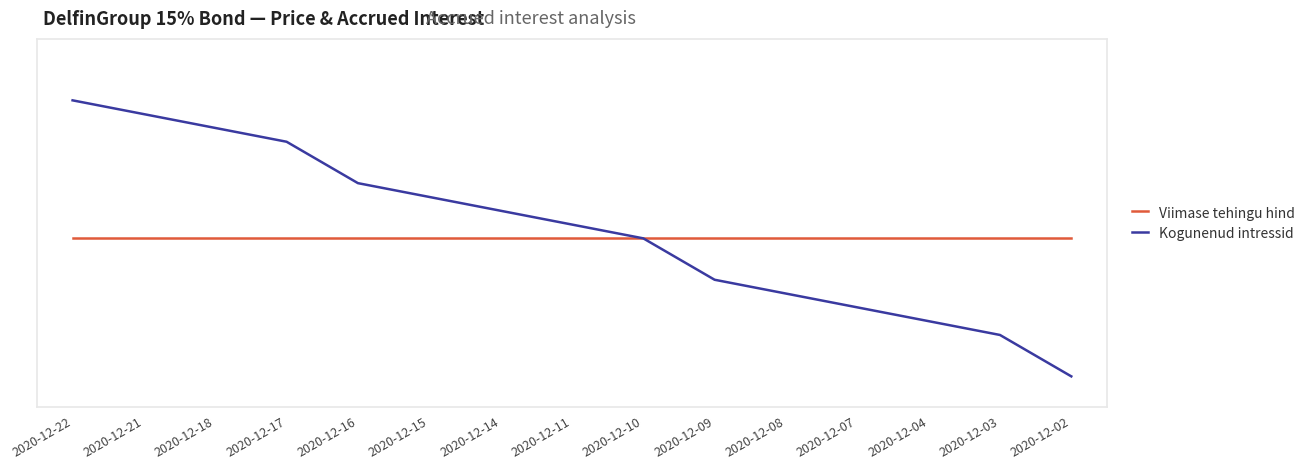

Reading left to right, what are all the values shown in this chart?

Viimase tehingu hind: 2020-12-22=0.2	2020-12-21=0.2	2020-12-18=0.2	2020-12-17=0.2	2020-12-16=0.2	2020-12-15=0.2	2020-12-14=0.2	2020-12-11=0.2	2020-12-10=0.2	2020-12-09=0.2	2020-12-08=0.2	2020-12-07=0.2	2020-12-04=0.2	2020-12-03=0.2	2020-12-02=0.2
Kogunenud intressid: 2020-12-22=0.5	2020-12-21=0.4	2020-12-18=0.4	2020-12-17=0.4	2020-12-16=0.3	2020-12-15=0.3	2020-12-14=0.3	2020-12-11=0.2	2020-12-10=0.2	2020-12-09=0.2	2020-12-08=0.1	2020-12-07=0.1	2020-12-04=0.1	2020-12-03=0.1	2020-12-02=0.0